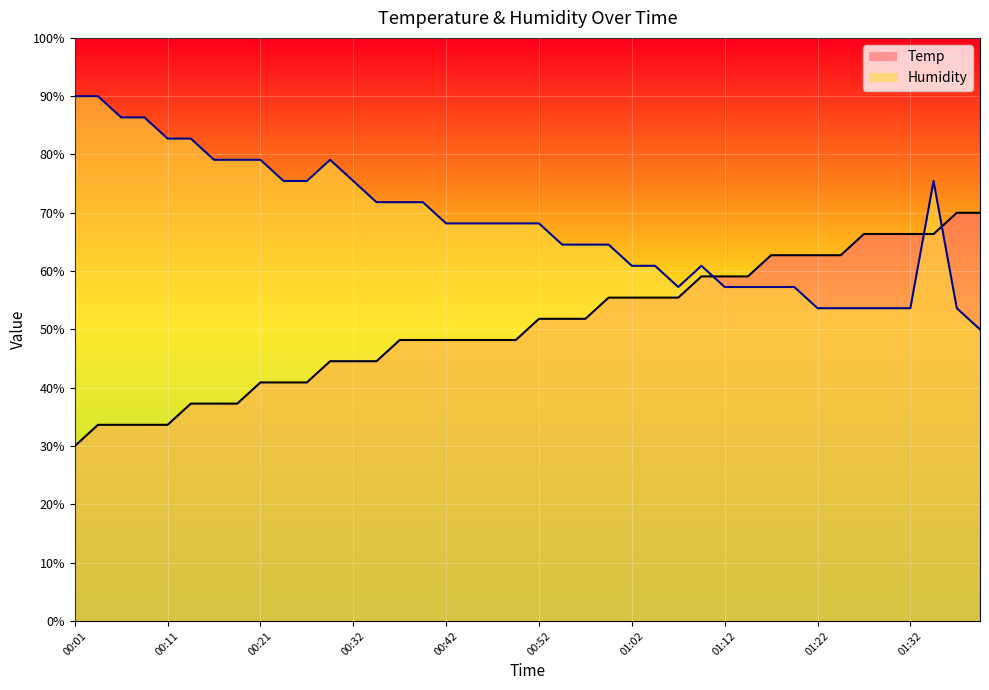

What is the total value across all series at 01:22?

116.4